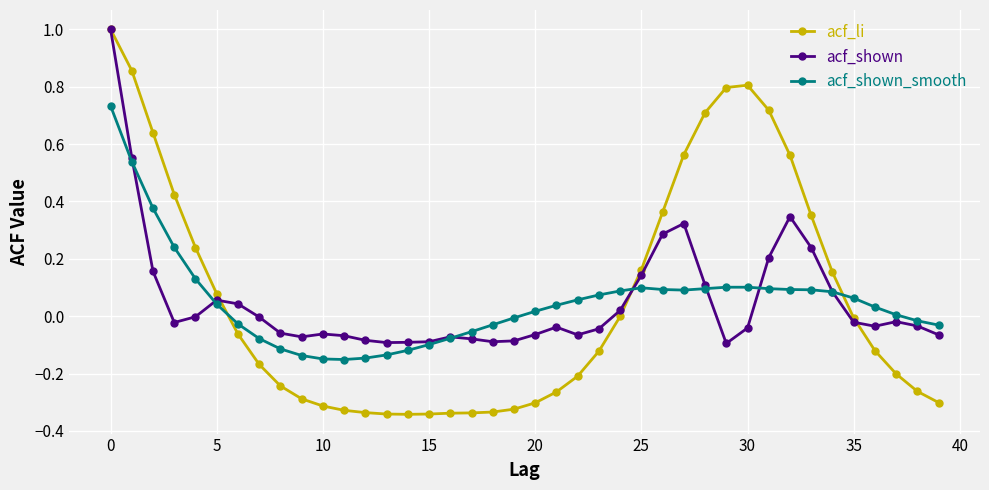

True or false: acf_shown_smooth has more than 0 points higher than both neighbors.

True